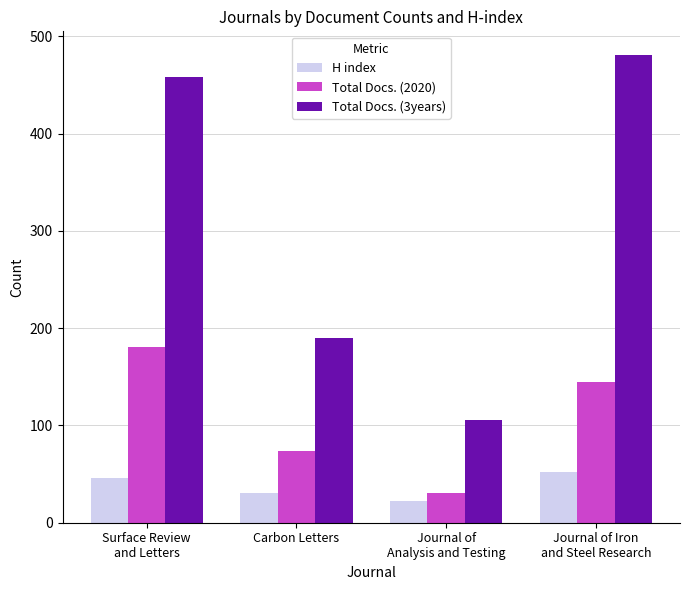

What is the approximate value of Total Docs. (3years) at Carbon Letters, to the nearest 50?

200